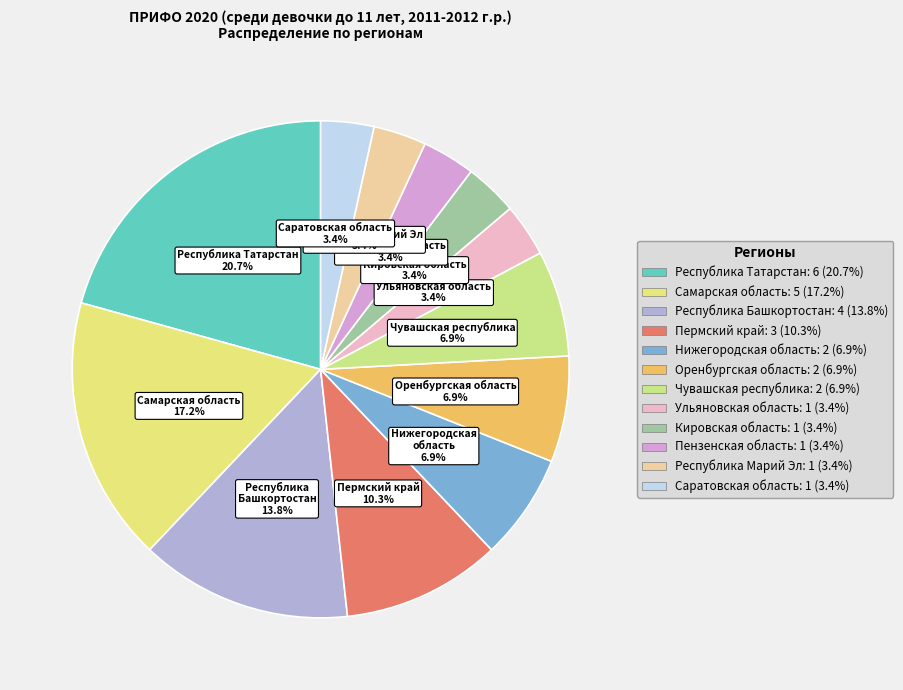

Does any single category account for the majority?

No